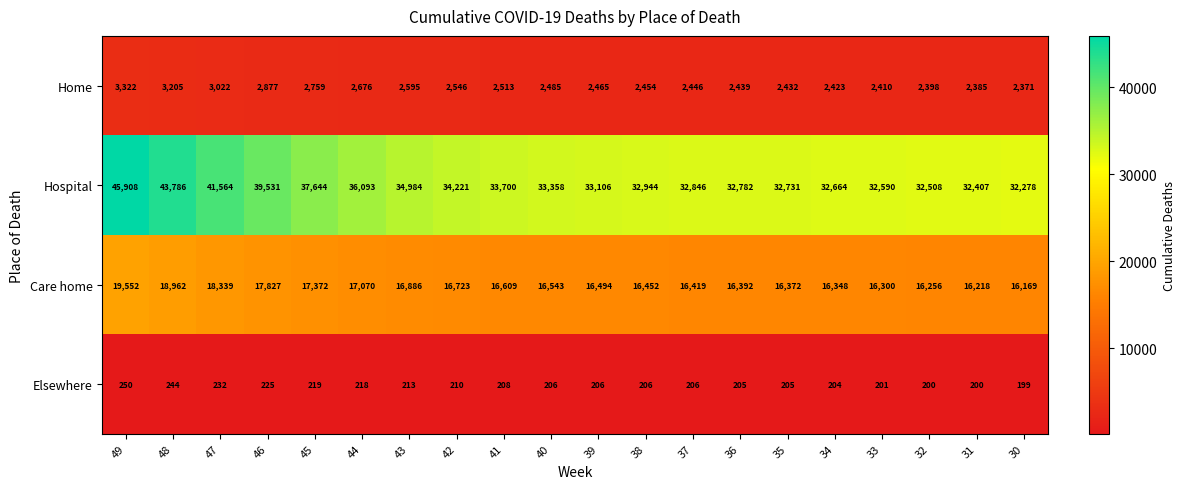

Which series has the widest spread of values?

Hospital